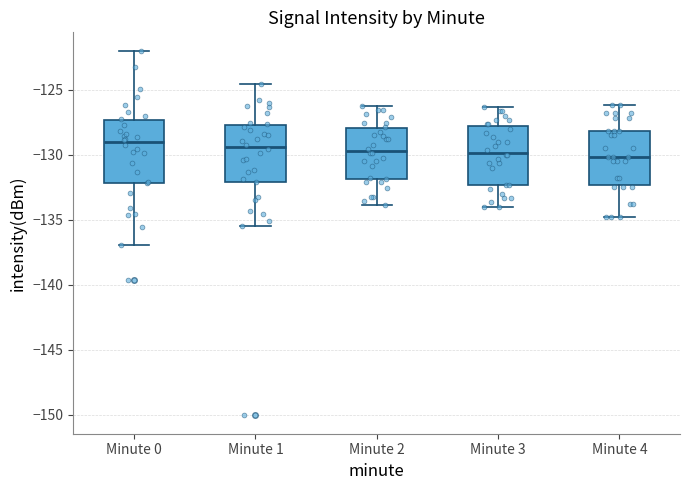

Where is the lower edge of the box for Minute 3 on the y-axis? The values are not printed on the chart, so give them approximately, as read against the axis.

-132.5